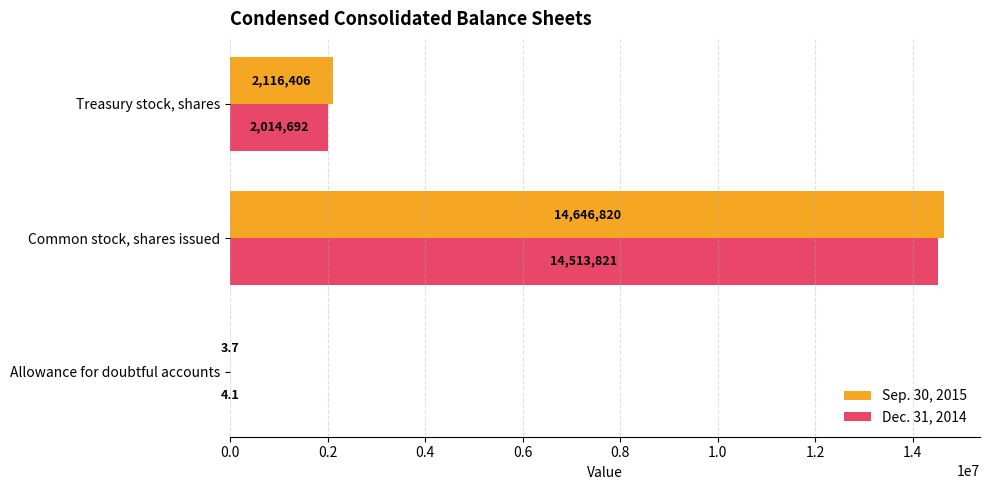

At which category is the sum across all series the highest?

Common stock, shares issued